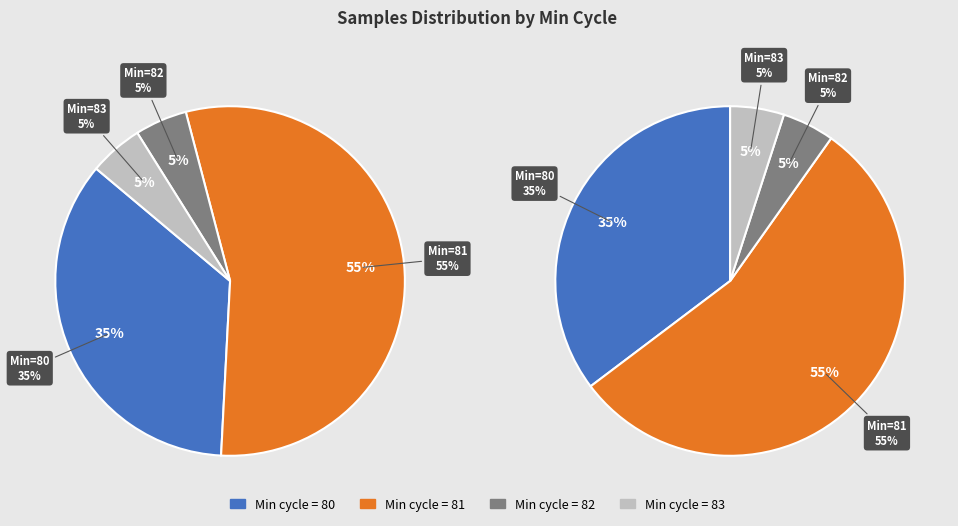

What percentage is the 82 slice, to the nearest percent?

5%